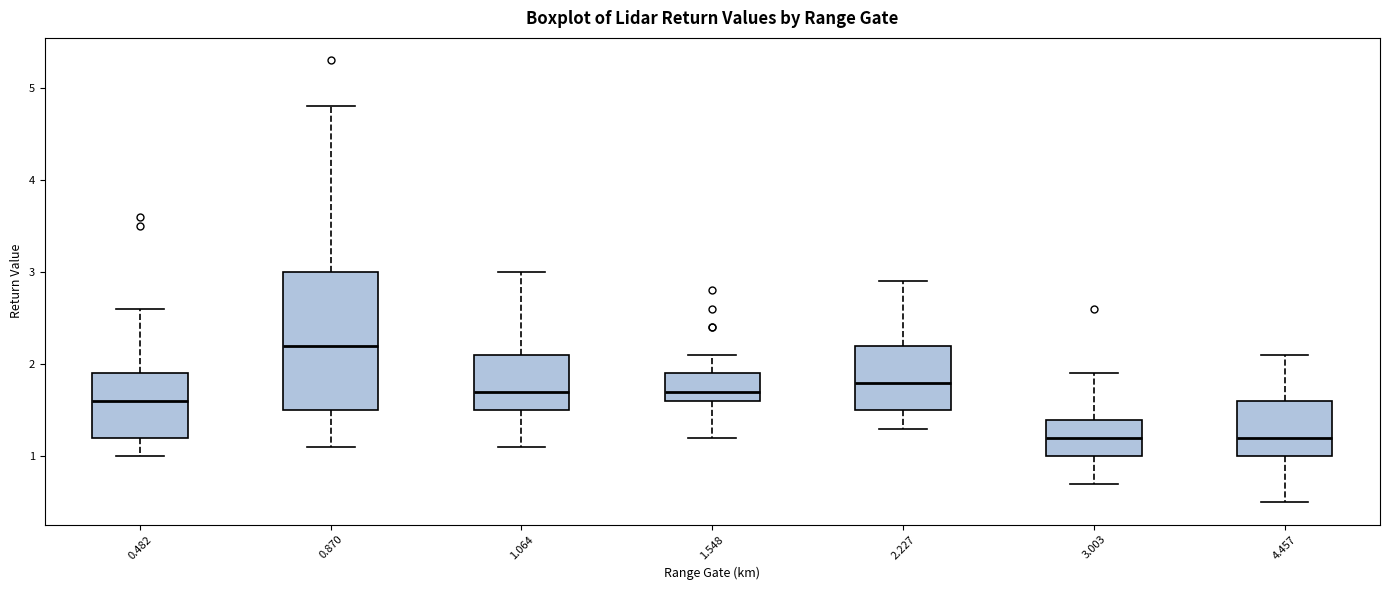

Where does the upper whisker of the box at x = 1.548 end on the y-axis? The values are not printed on the chart, so give them approximately, as read against the axis.

2.1